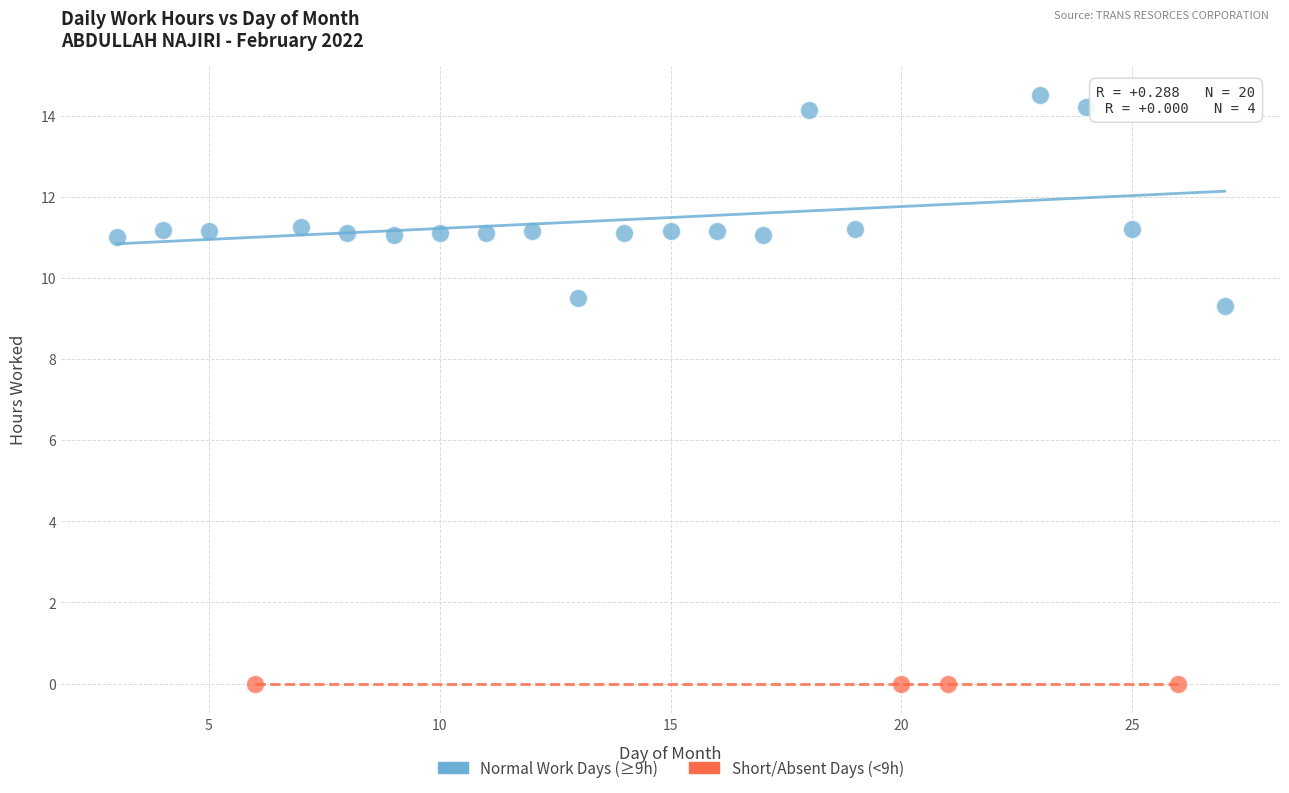

Which series contains the highest Y value?

Normal Work Days (≥9h)